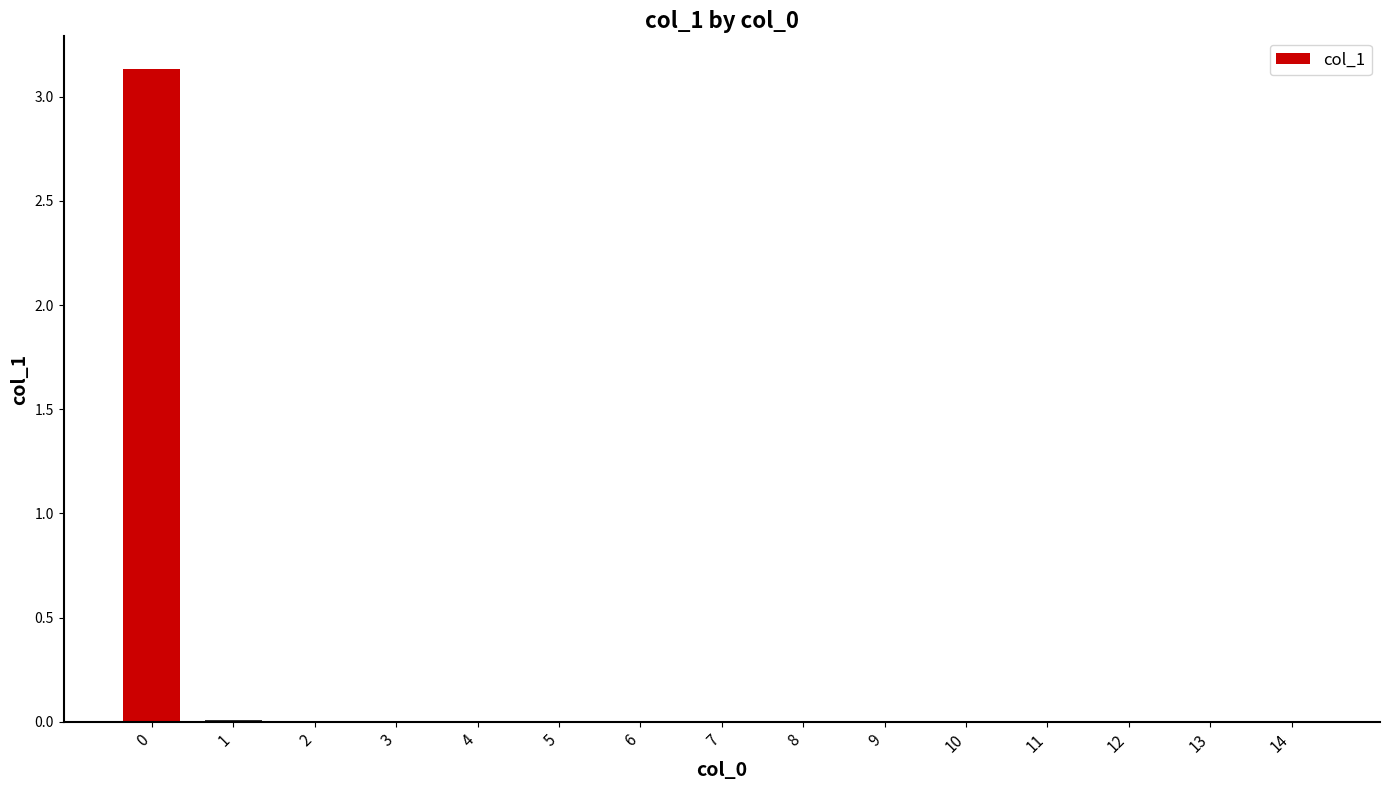

The chart shows a value of 0.0 at 11. True or false?

True